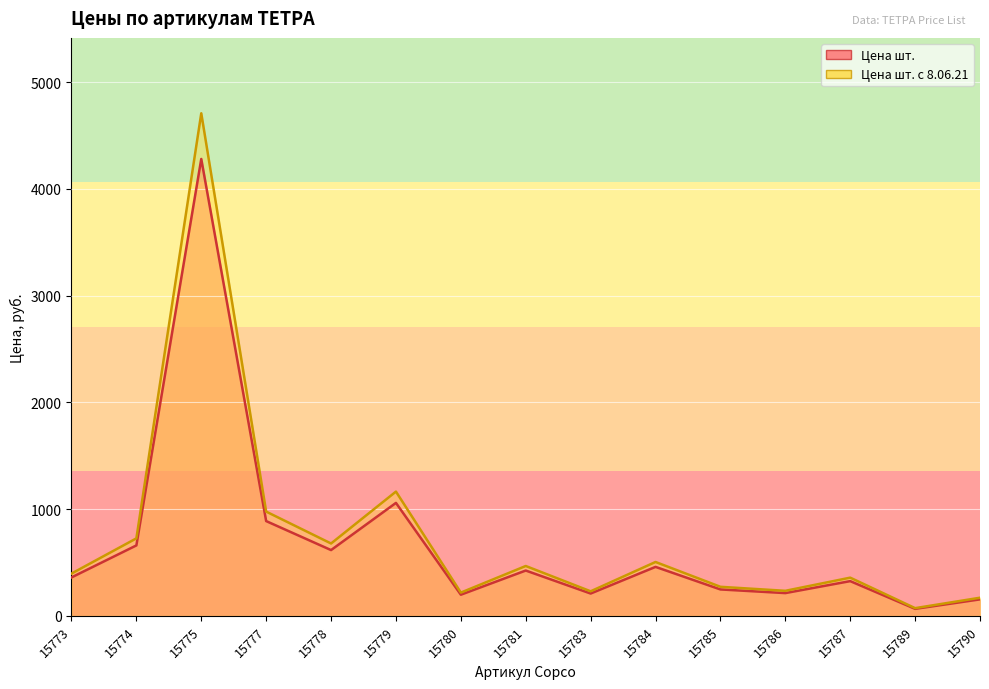

Reading left to right, transcribe all the data shown in this chart.

Цена шт.: 15773=360.1	15774=659.9	15775=4279.1	15777=887.7	15778=616.2	15779=1058.1	15780=198.2	15781=424.6	15783=209.2	15784=458.8	15785=247.5	15786=213.3	15787=325.4	15789=65.7	15790=154.5
Цена шт. с 8.06.21: 15773=396.1	15774=725.9	15775=4707.1	15777=976.5	15778=677.9	15779=1163.9	15780=218.0	15781=467.1	15783=230.1	15784=504.7	15785=272.3	15786=234.7	15787=357.9	15789=72.3	15790=169.9